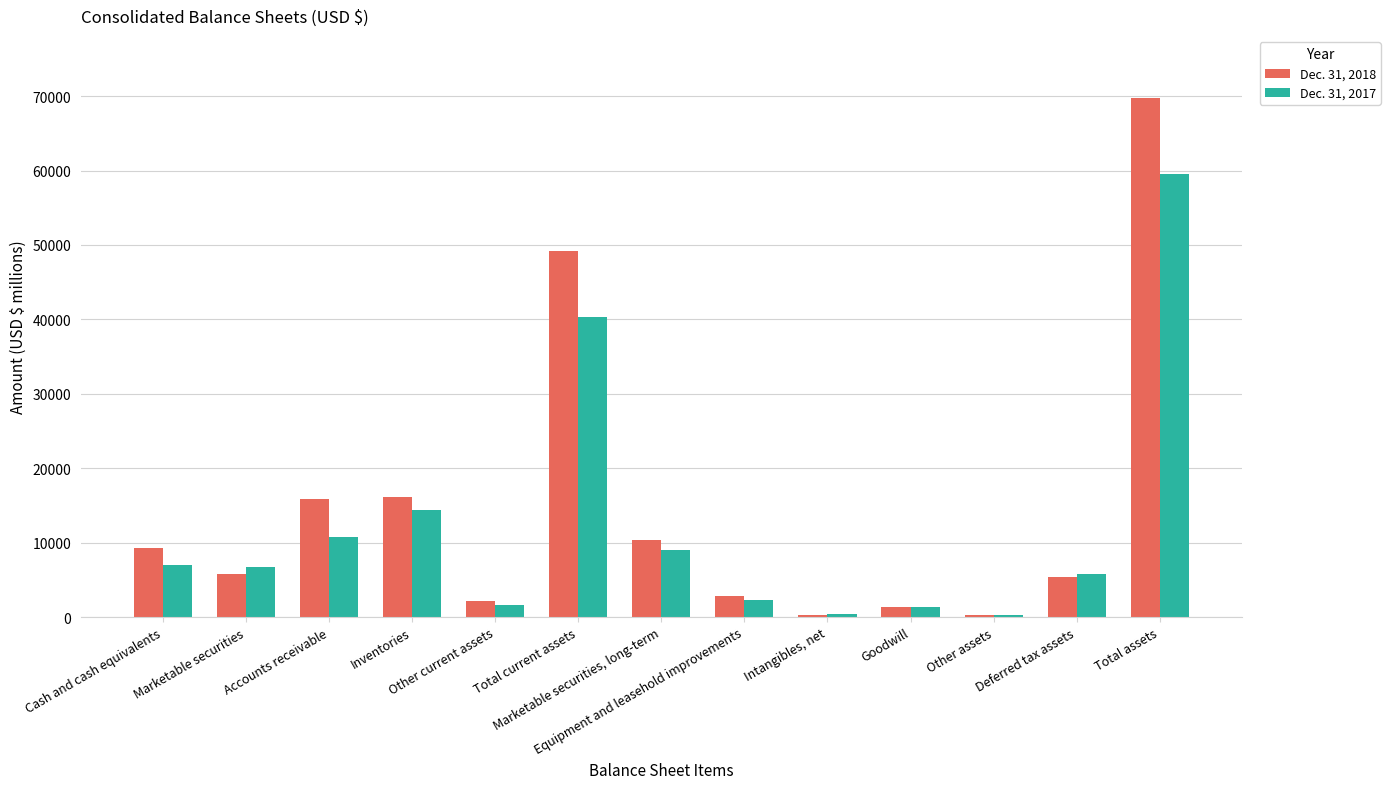

Which series has the widest spread of values?

Dec. 31, 2018